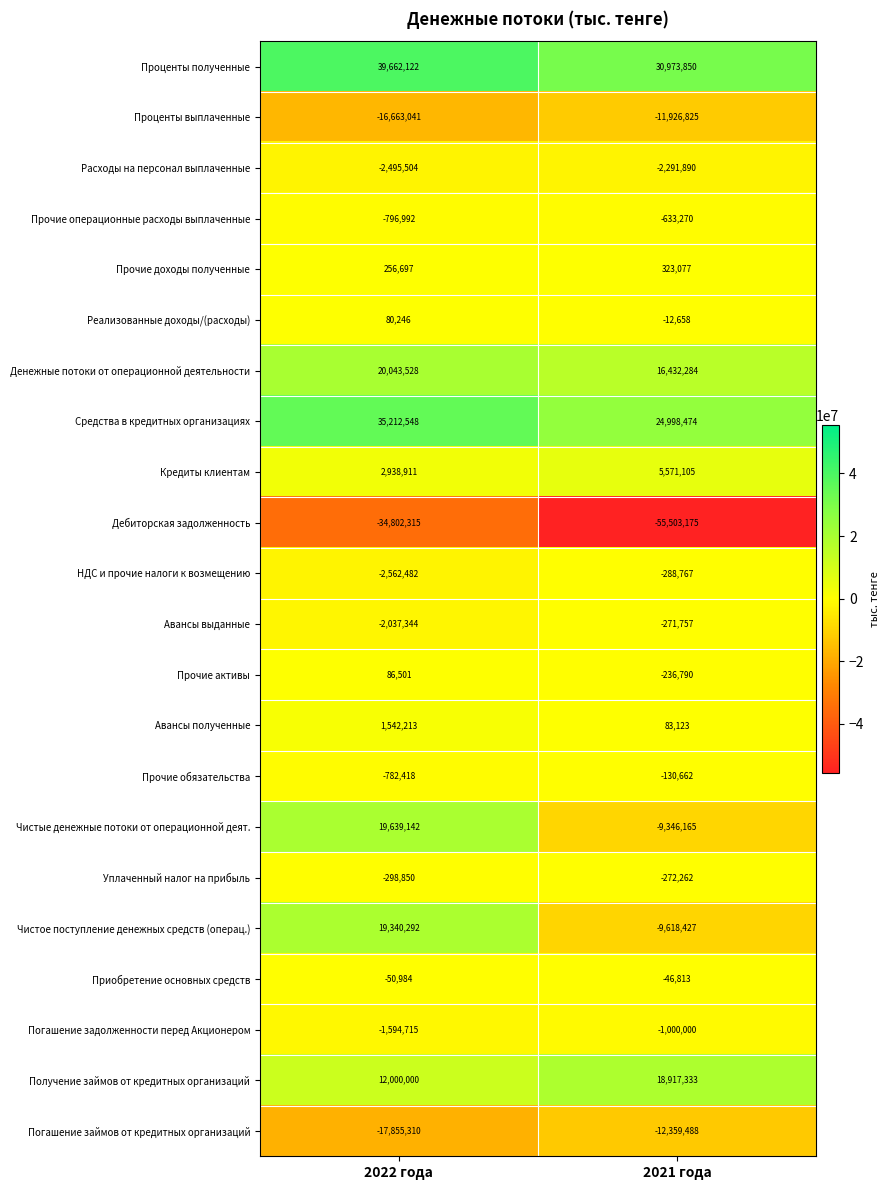

The value of Чистые денежные потоки от операционной деят. at 2021 года is -9346165. True or false?

True